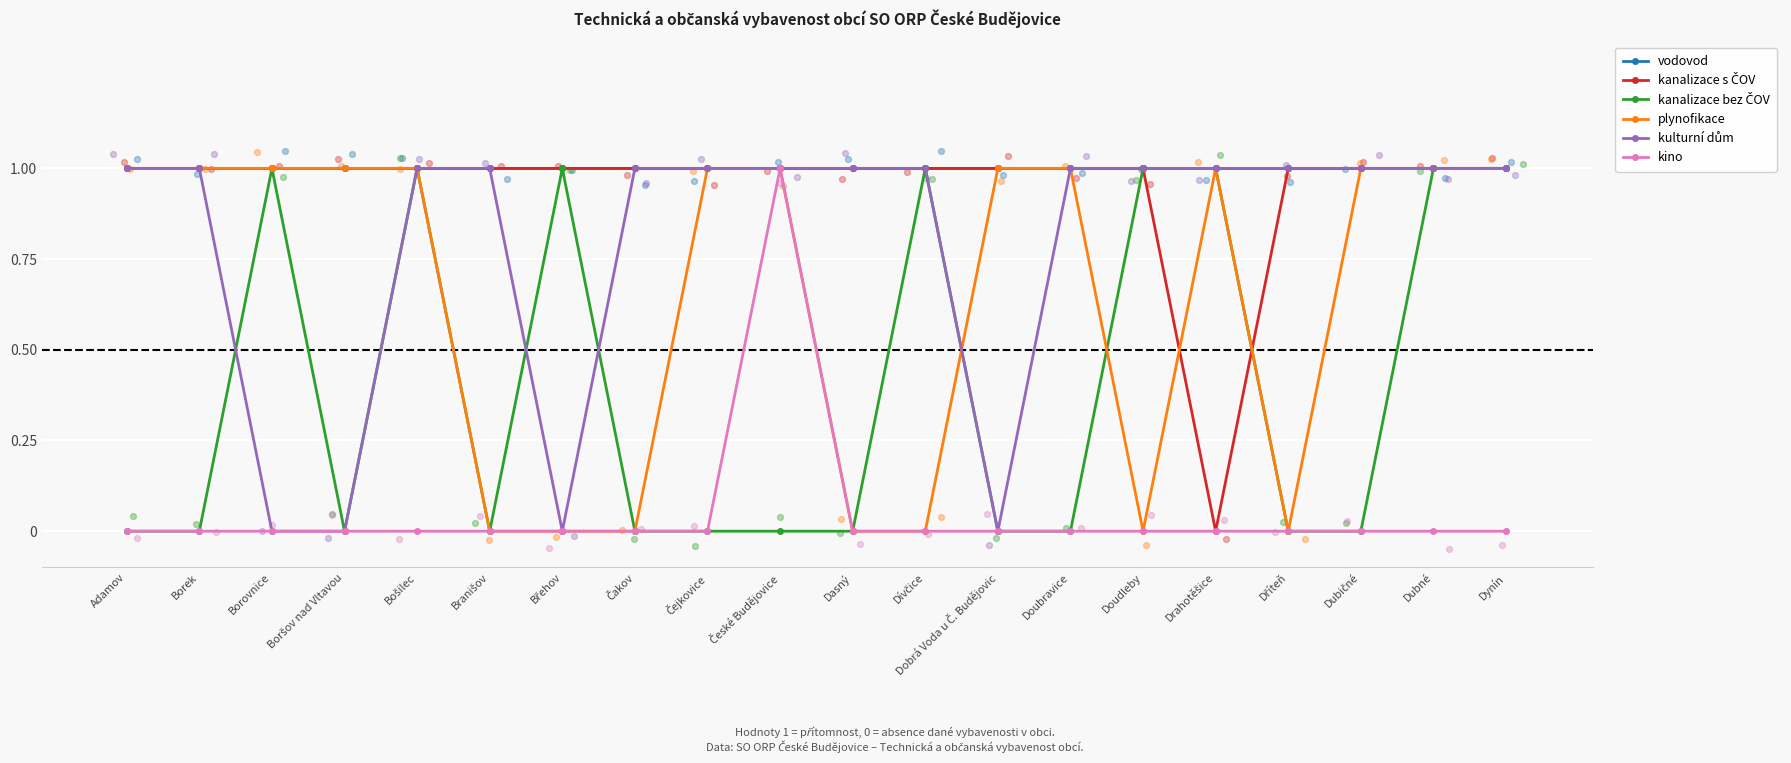

At how many categories does at least one series exceed 0?

20